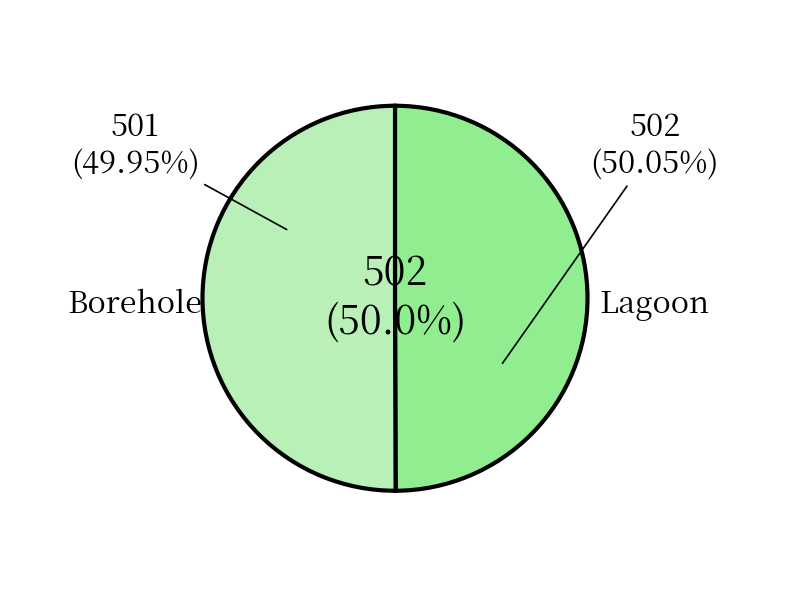

Which slice is the largest?

Lagoon